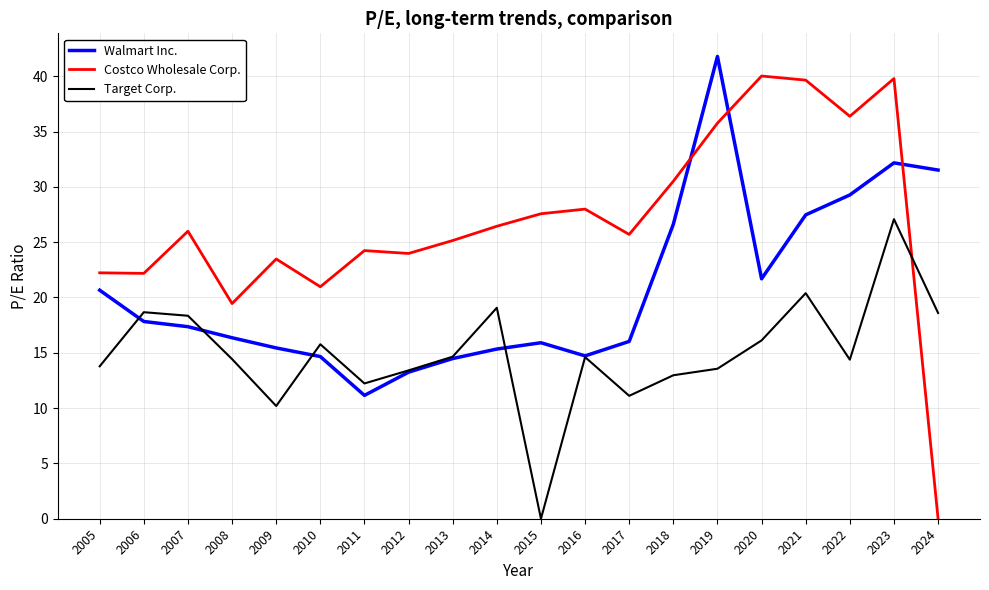

Is it true that Walmart Inc. equals 32.2 at 2023?

True